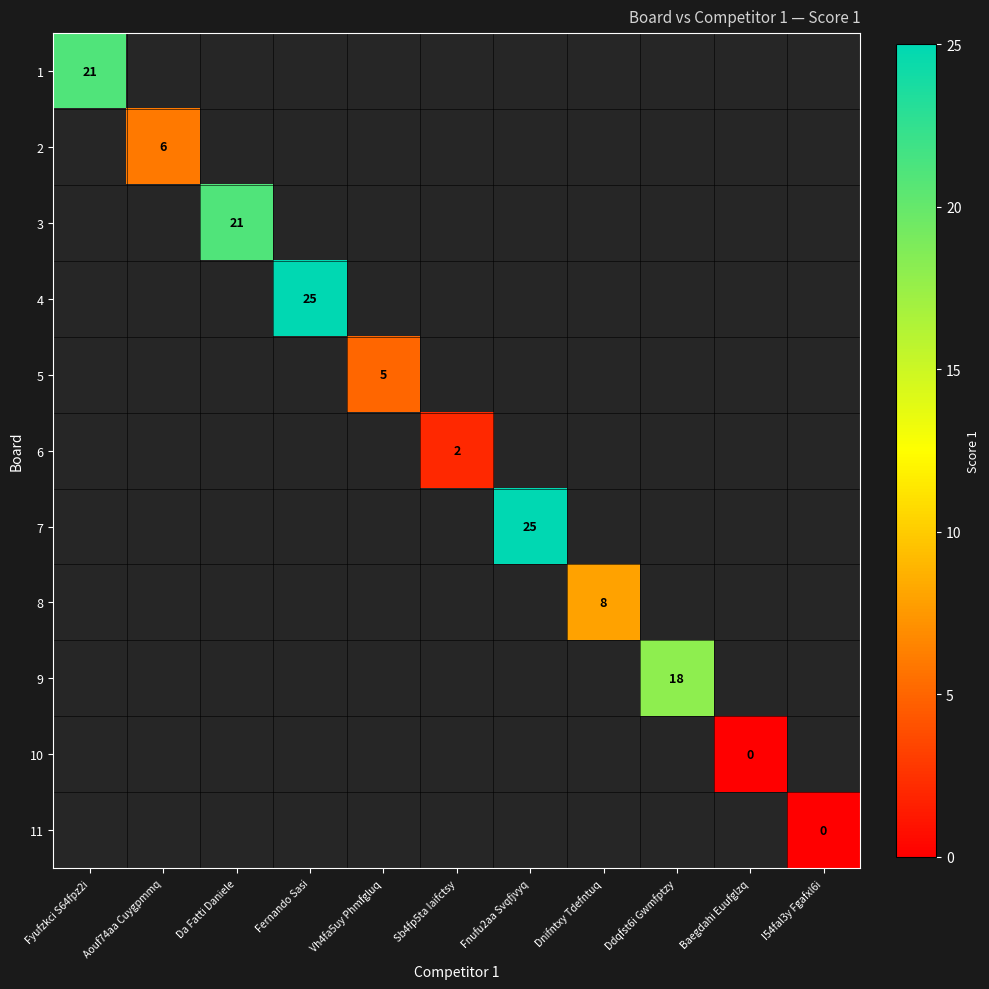

Count the number of categories in the chart.

11